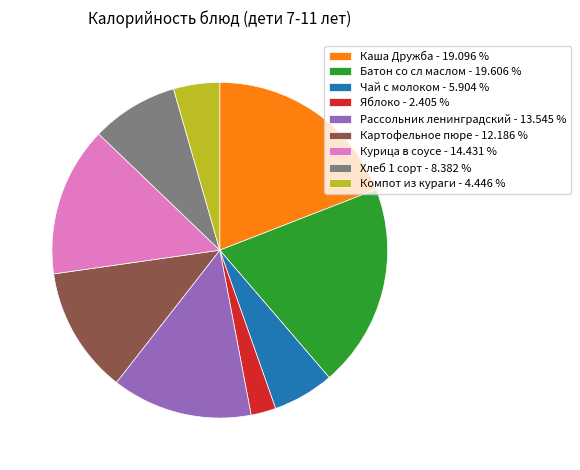

Which category has the smallest portion of the pie?

Яблоко